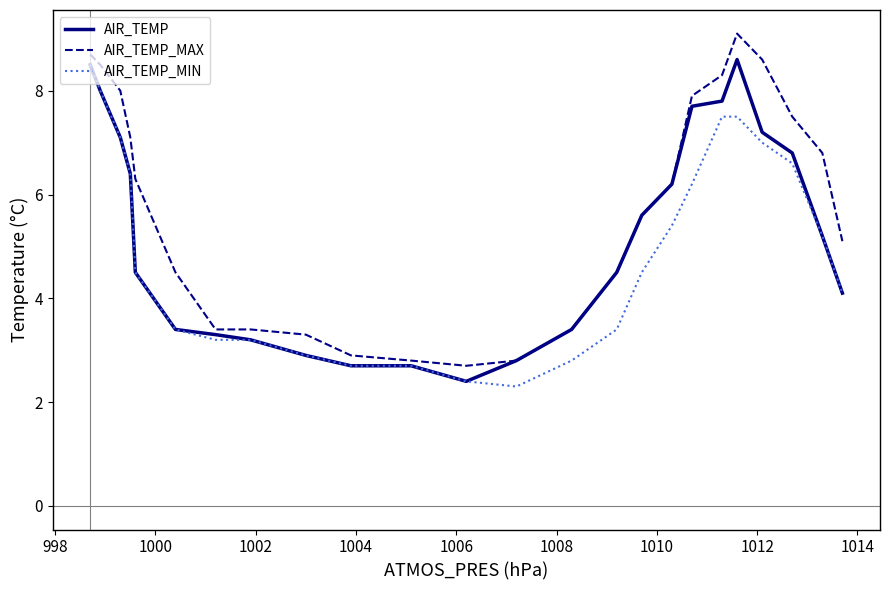

What is the minimum value shown in the chart?

2.3